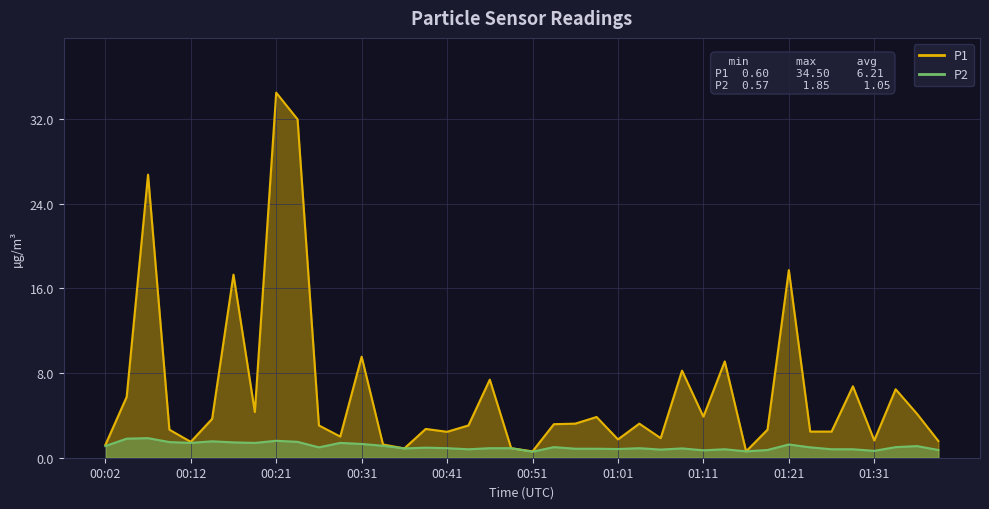

What is the lowest value of the P2 series?

0.6